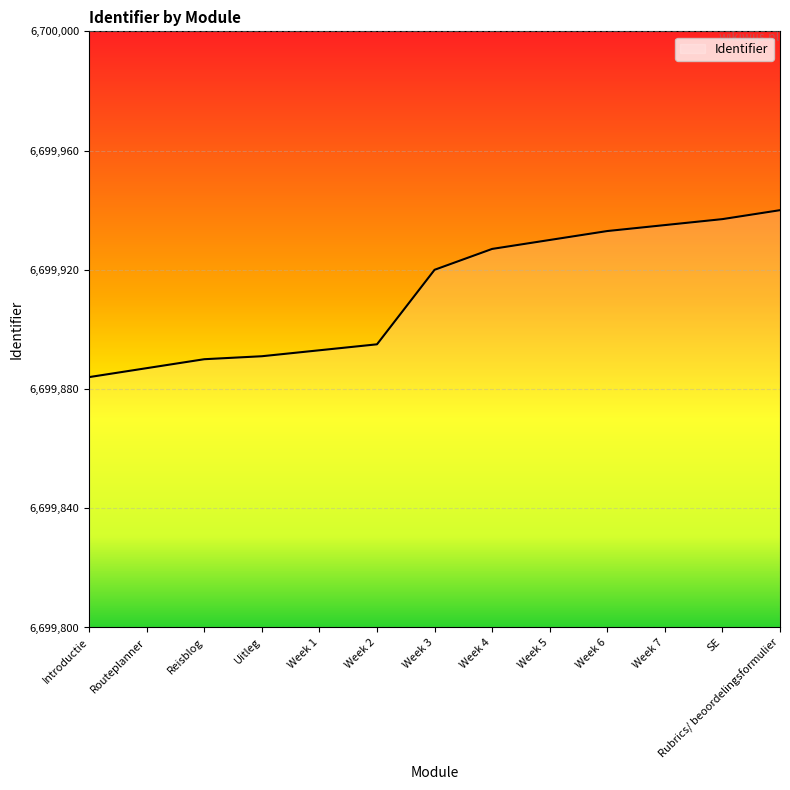

What value does the data have at Week 6, to the nearest 5?

6699935